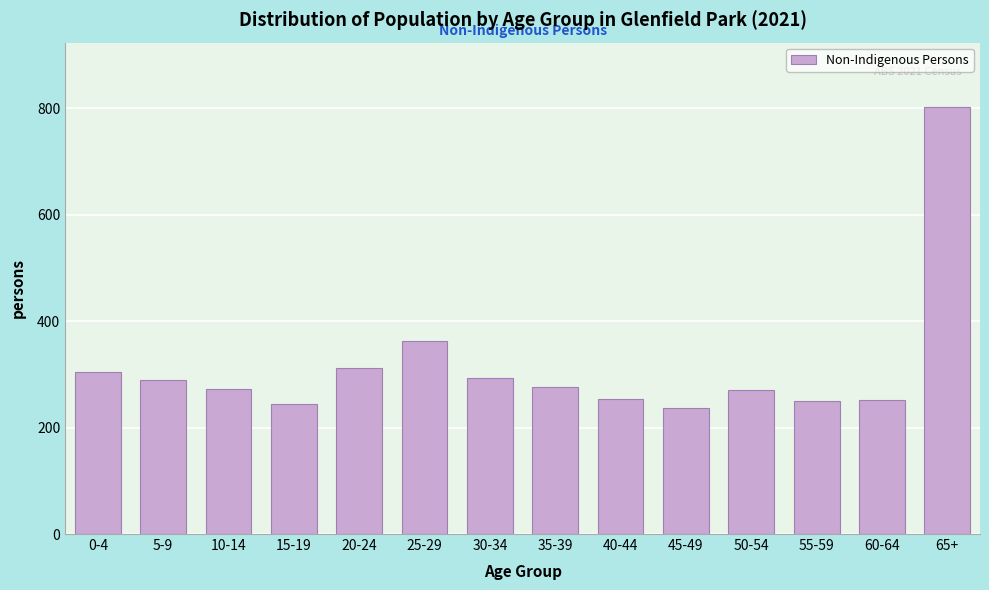

The chart shows a value of 270 at 50-54. True or false?

True